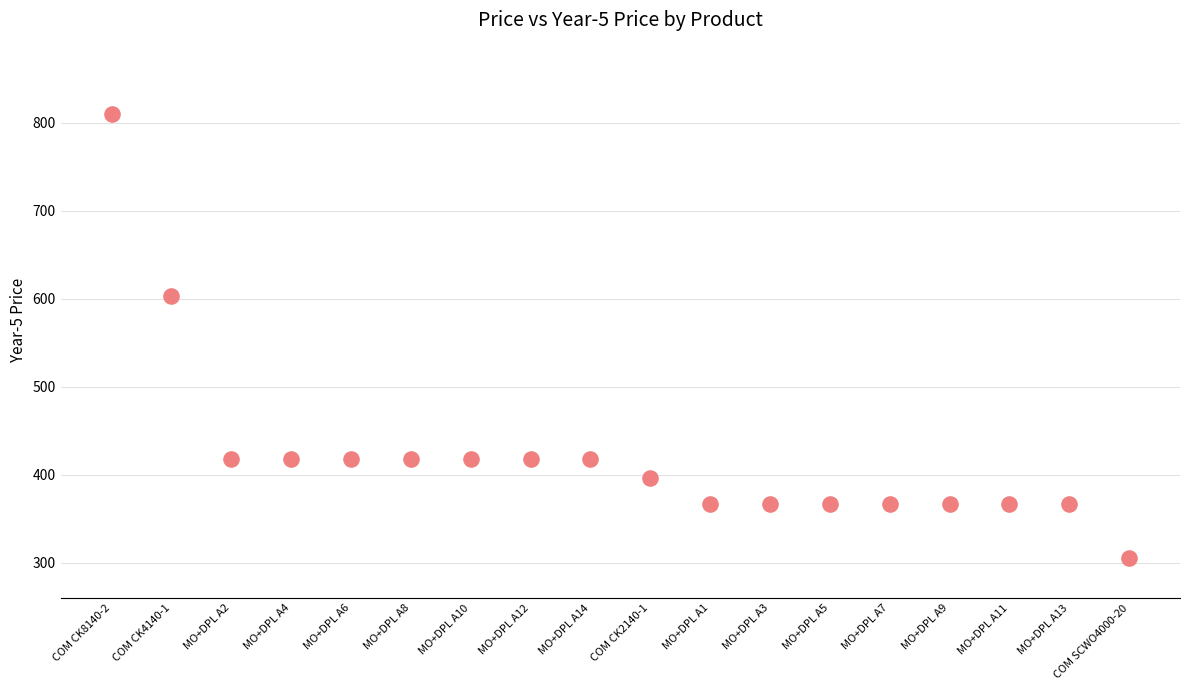

What is the range of Y values (max minus min)?

504.1